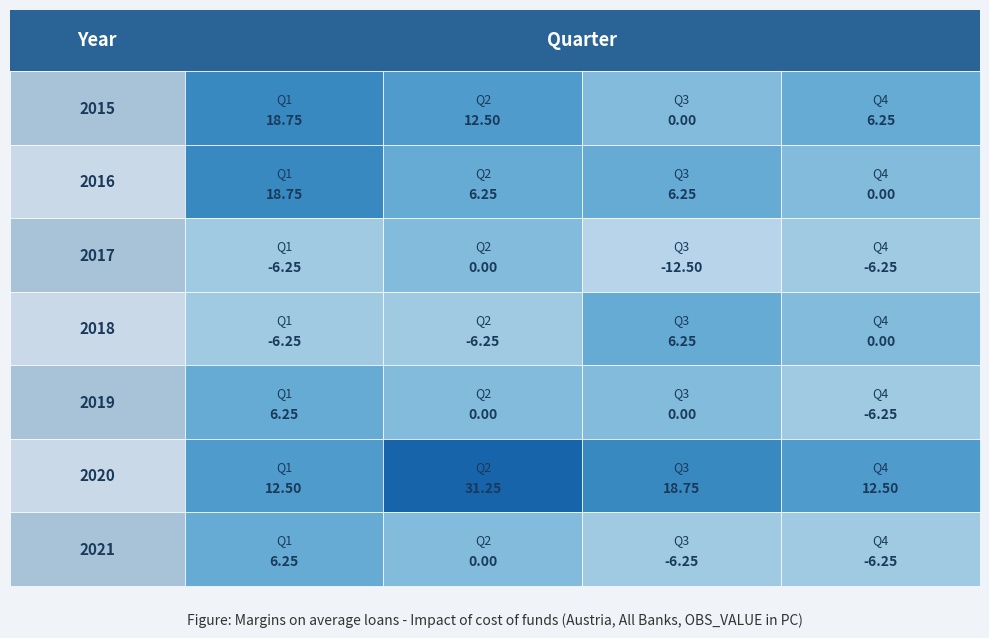

At Q1, list the series in order from largest to smallest.

2015, 2016, 2020, 2019, 2021, 2017, 2018